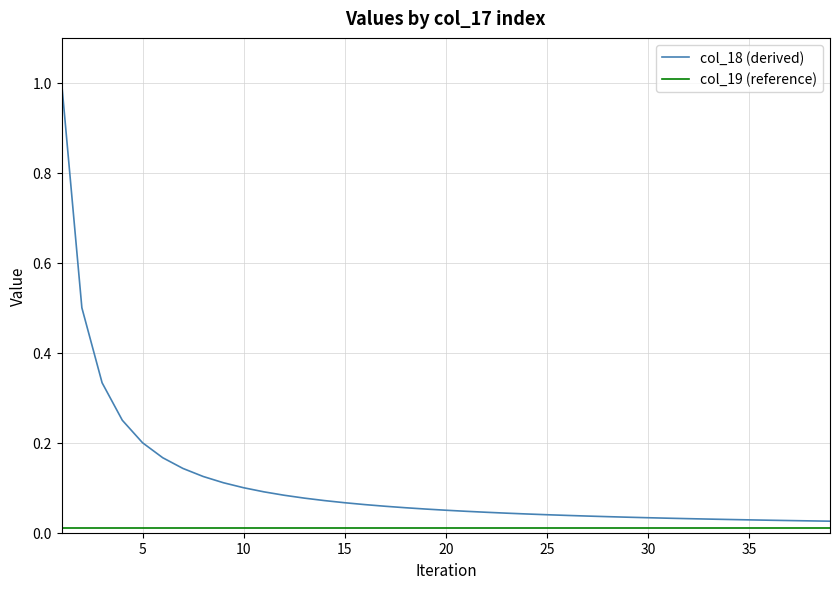

Which series has the largest total across all categories?

col_18 (derived)